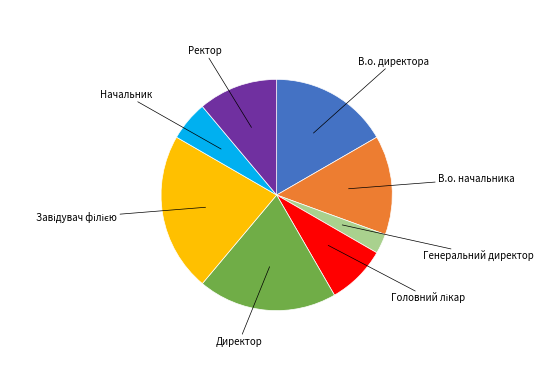

How many slices are in this pie chart?

8